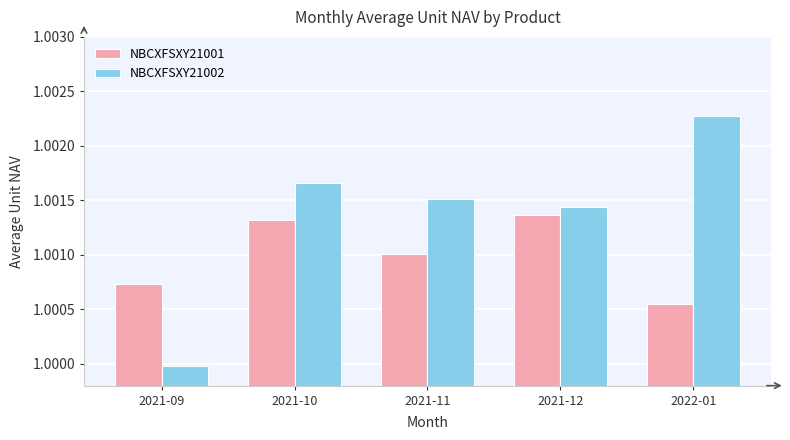

Are the bars horizontal?

No